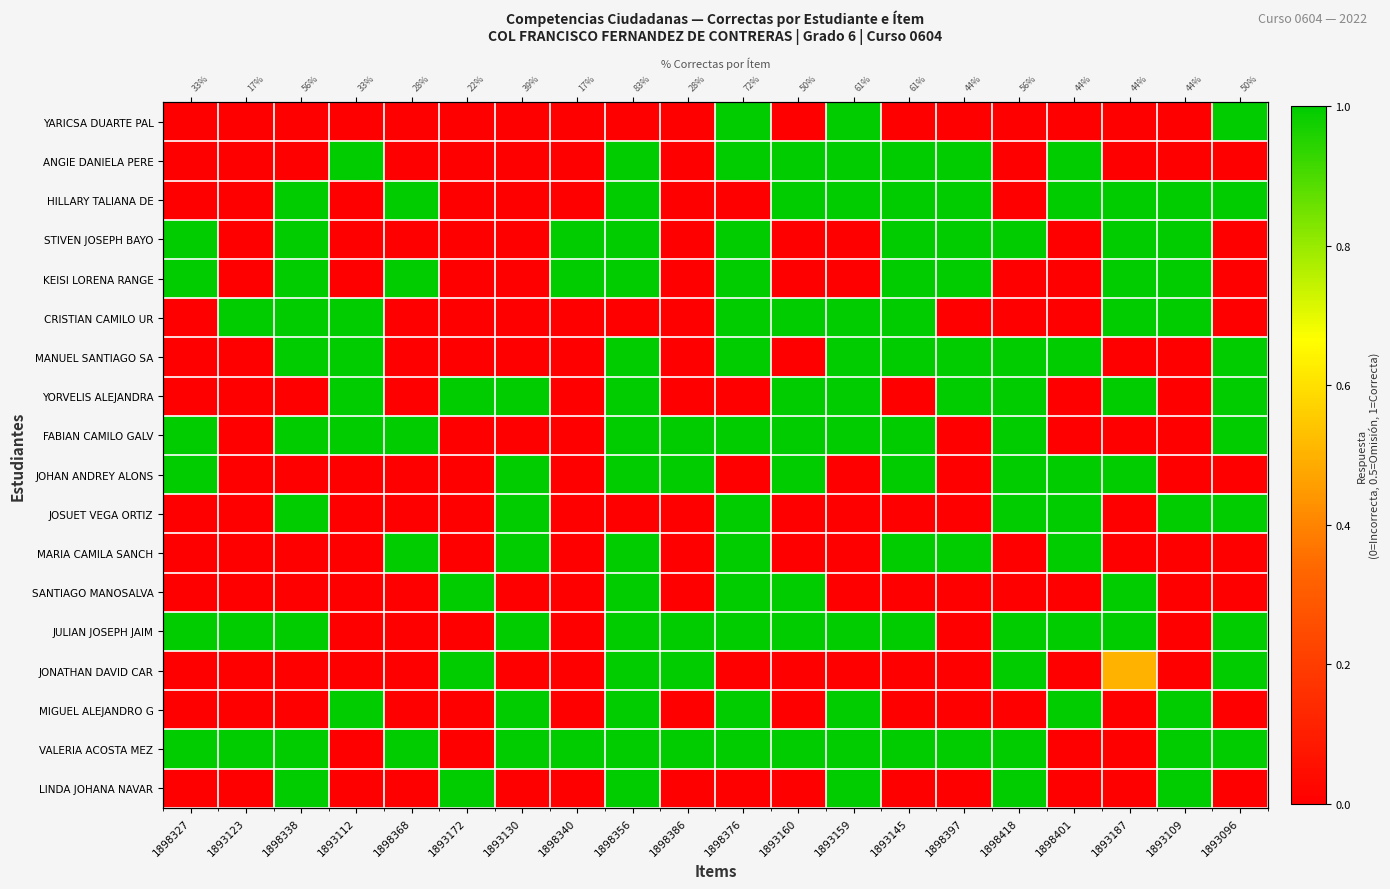

At which label does YORVELIS ALEJANDRA reach its peak?

1893112